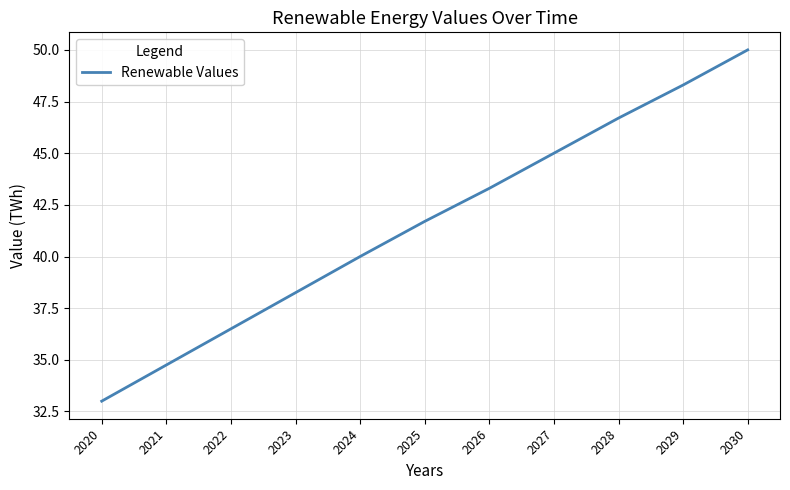

At which label does the data first exceed 41?

2025